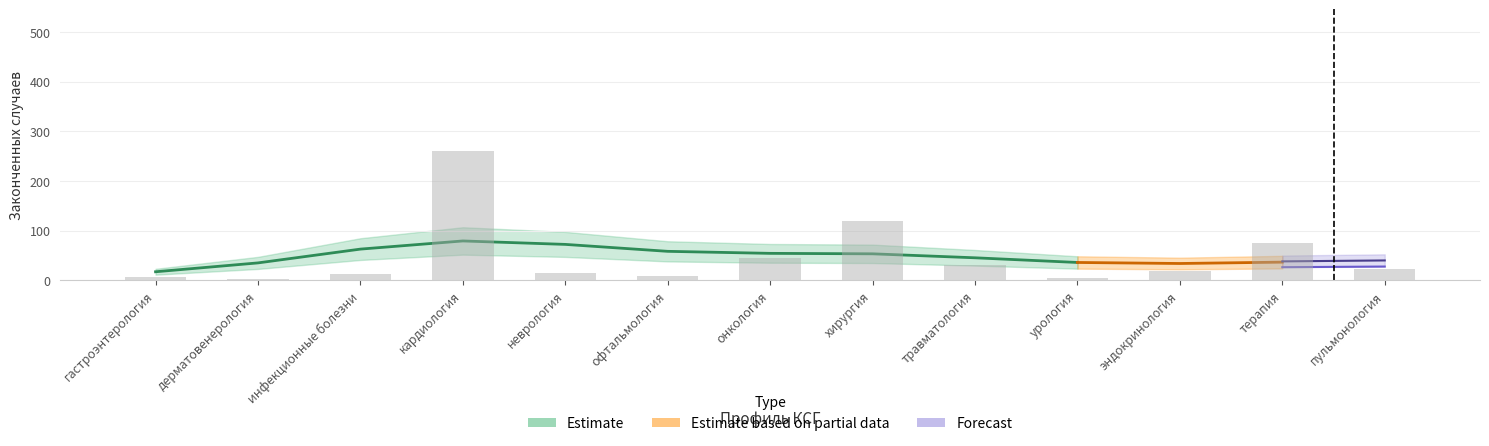

The value at онкология is 45. True or false?

True